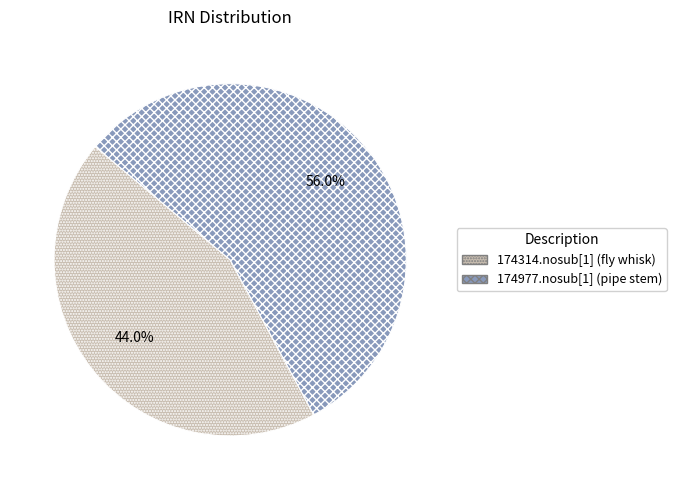

Is it true that 174314.nosub[1] (fly whisk) is 50% of the pie?

False